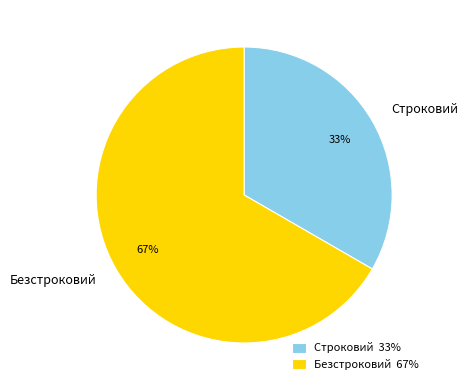

To the nearest percent, what percentage of the pie is Безстроковий?

67%